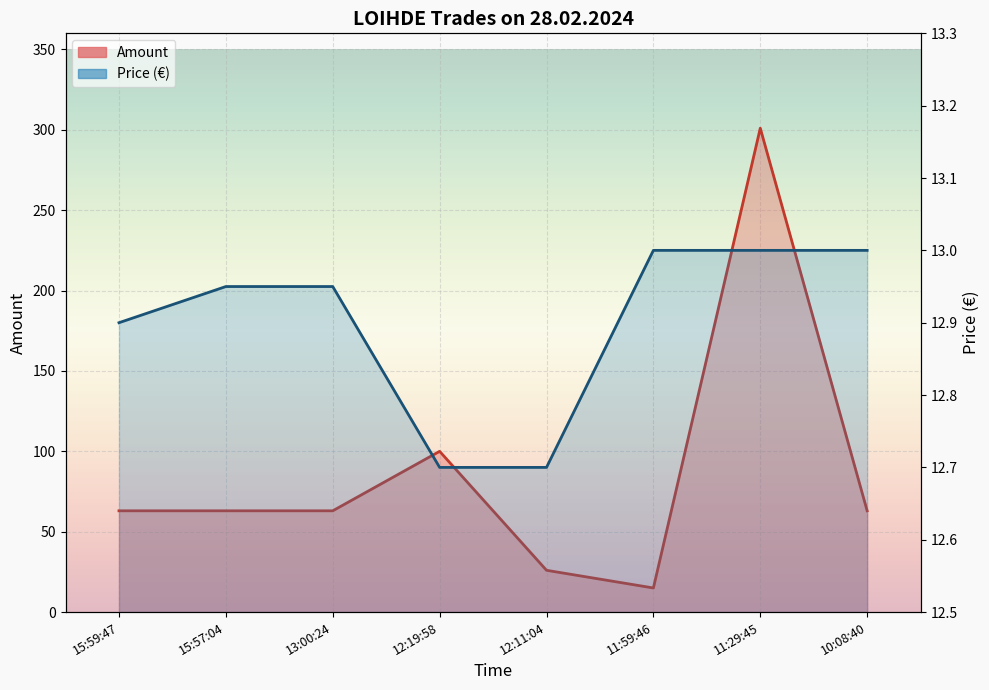

The Price series shows 13.0 at 11:59:46. True or false?

True